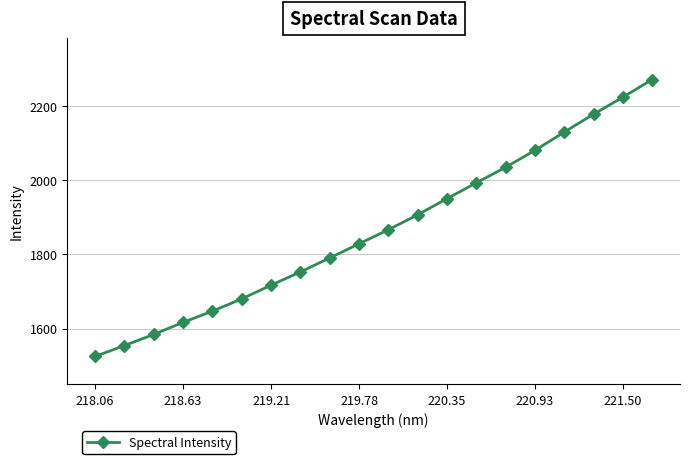

What is the difference between the second highest and second lowest values?

668.6